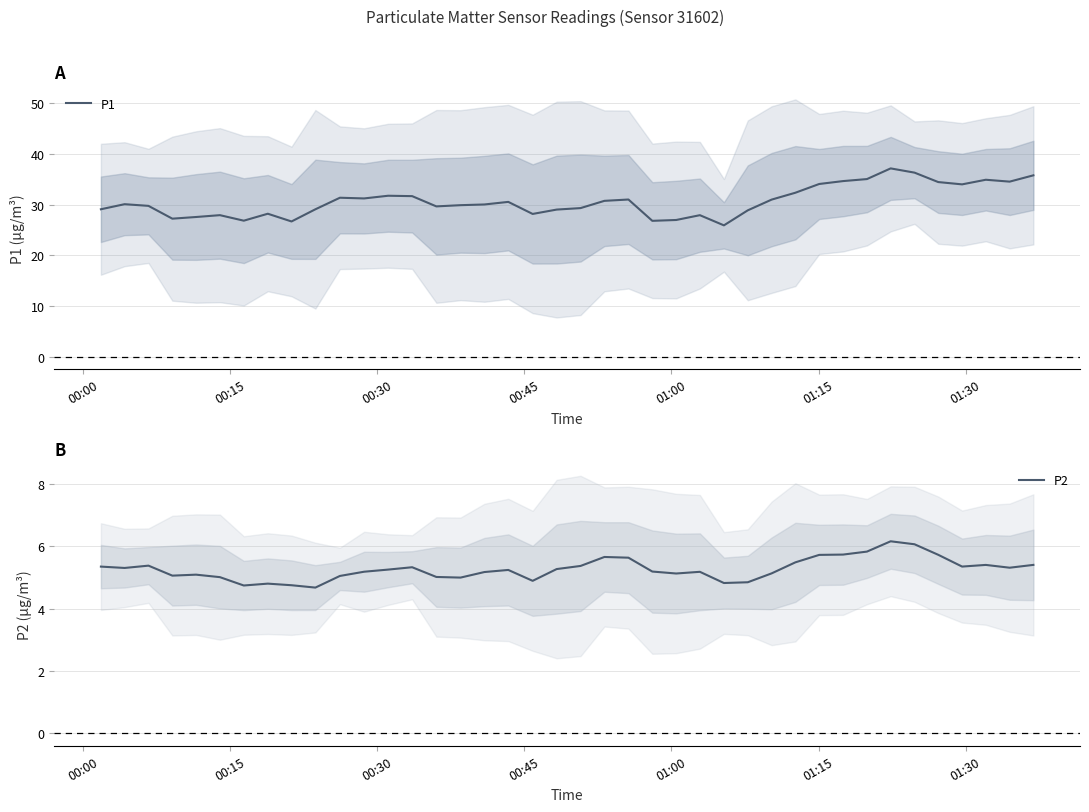

Reading left to right, what are all the values shown in this chart?

P1: 29.1	30.1	29.7	27.2	27.5	27.9	26.8	28.2	26.7	29.1	31.3	31.2	31.7	31.7	29.6	29.9	30.0	30.5	28.1	29.0	29.3	30.7	31.0	26.8	27.0	27.9	25.9	28.9	31.0	32.3	34.1	34.6	35.0	37.1	36.3	34.4	34.0	34.9	34.5	35.8
P2: 5.3	5.3	5.4	5.1	5.1	5.0	4.7	4.8	4.7	4.7	5.0	5.2	5.3	5.3	5.0	5.0	5.2	5.2	4.9	5.3	5.4	5.7	5.6	5.2	5.1	5.2	4.8	4.8	5.1	5.5	5.7	5.7	5.8	6.2	6.1	5.7	5.3	5.4	5.3	5.4